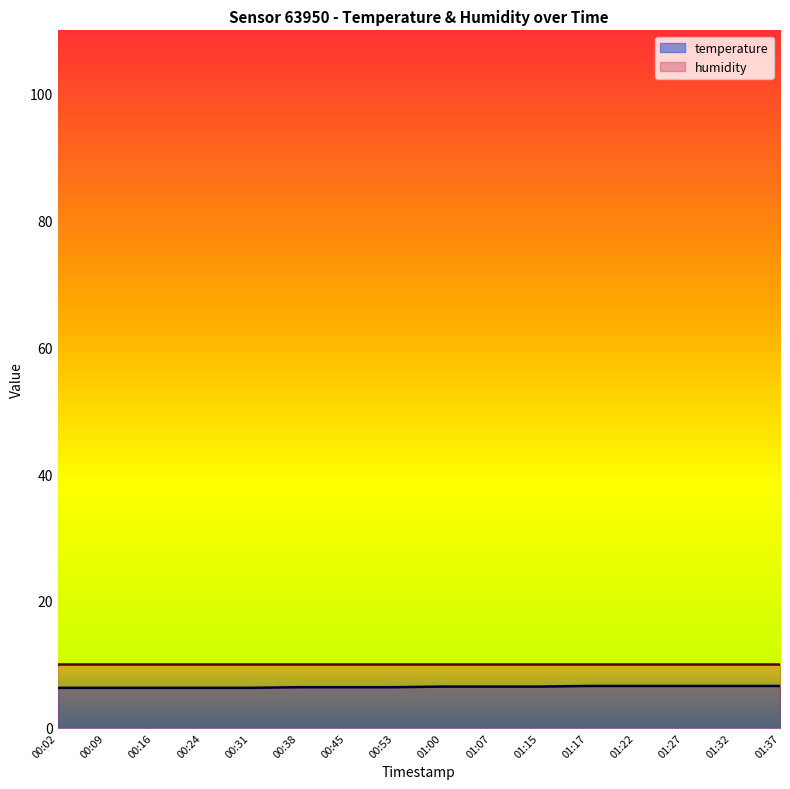

What is the difference between the maximum and minimum values?

0.3